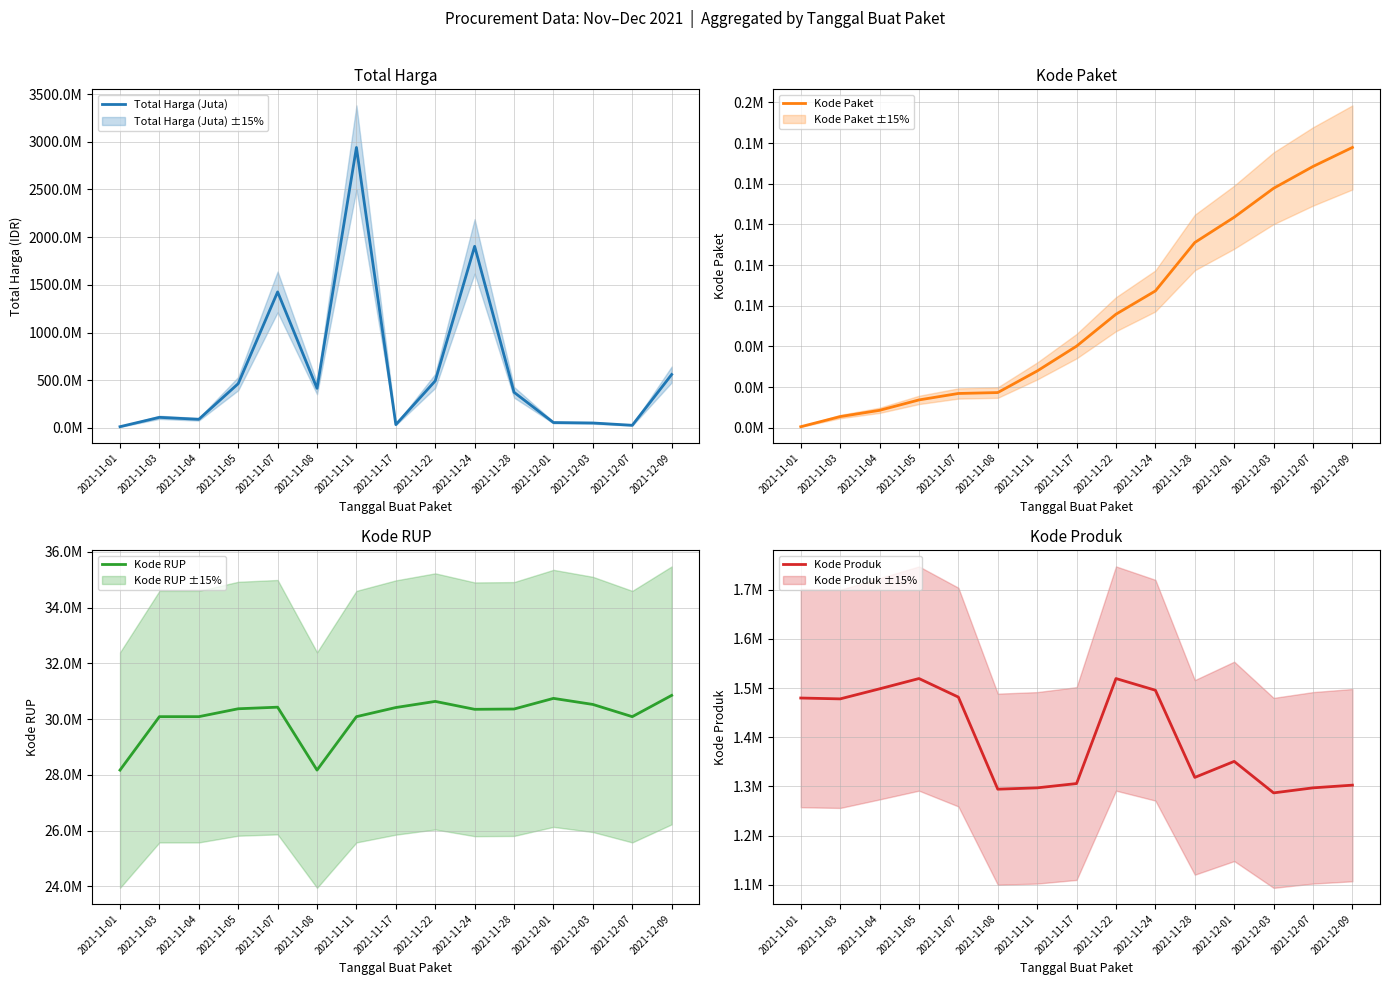

What is the label of the 3rd point from the left?

2021-11-04